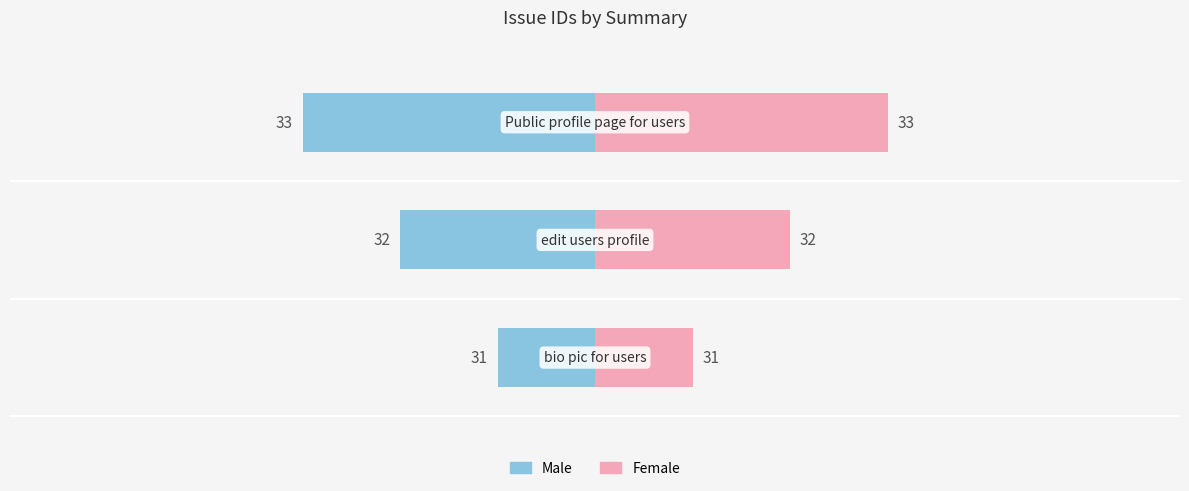

Are the bars horizontal?

Yes